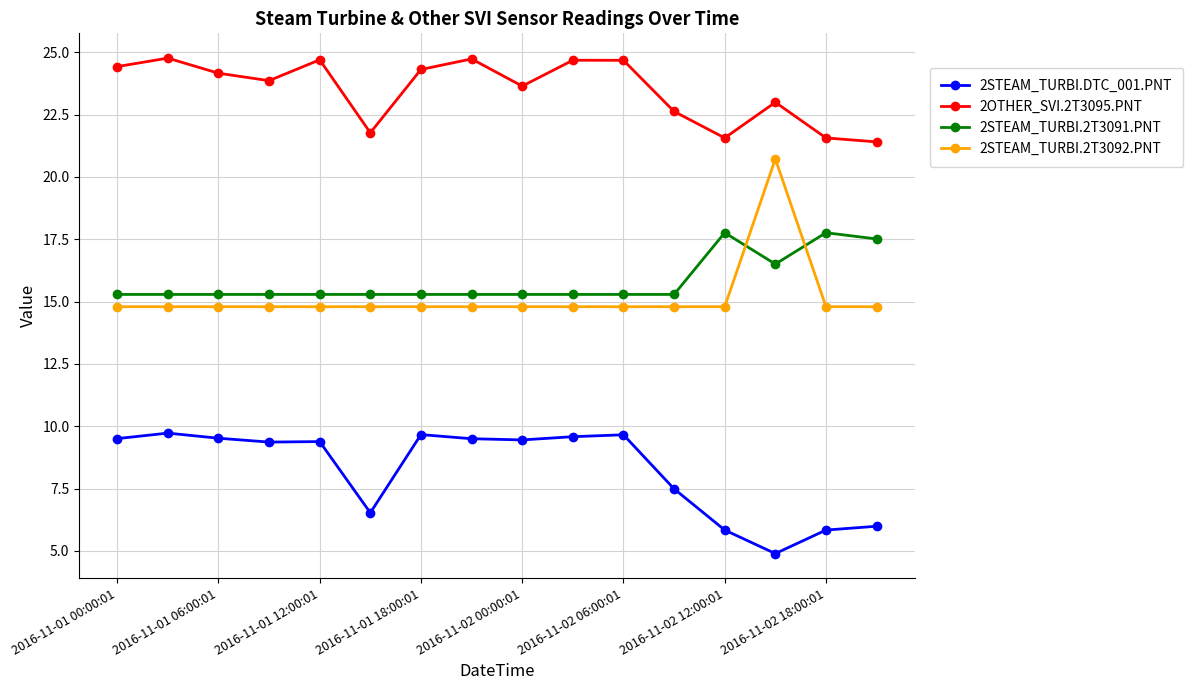

True or false: 2STEAM_TURBI.2T3092.PNT and 2OTHER_SVI.2T3095.PNT intersect in this chart.

False